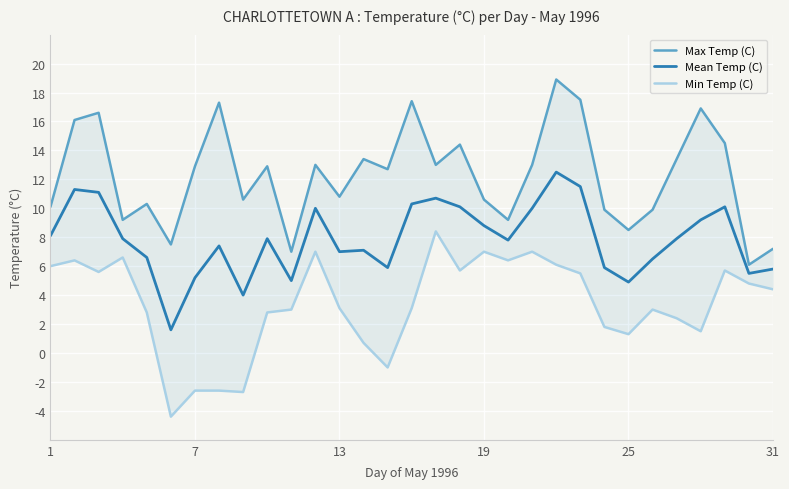

What is the lowest value of the Mean Temp (C) series?

1.6